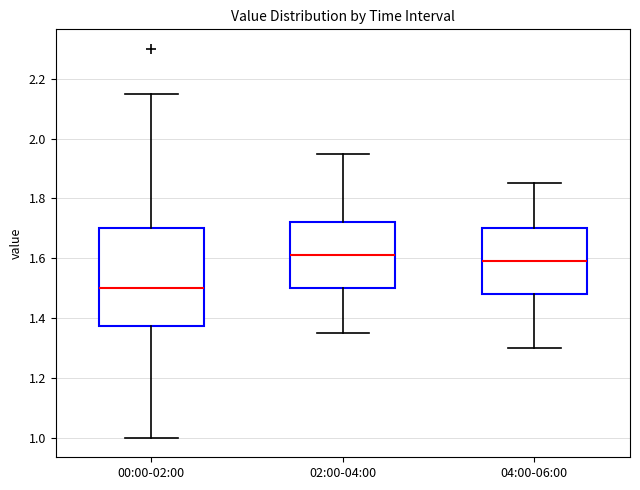

Reading left to right, transcribe this box plot: for each box, give where its median line is, the range the box spans, and where its two whiskers end, as read against the y-axis. The values are not printed on the chart, so give them approximately, as read against the axis.

00:00-02:00: median 1.50, box 1.38 to 1.70, whiskers 1.00 to 2.16
02:00-04:00: median 1.62, box 1.50 to 1.72, whiskers 1.36 to 1.96
04:00-06:00: median 1.60, box 1.48 to 1.70, whiskers 1.30 to 1.86